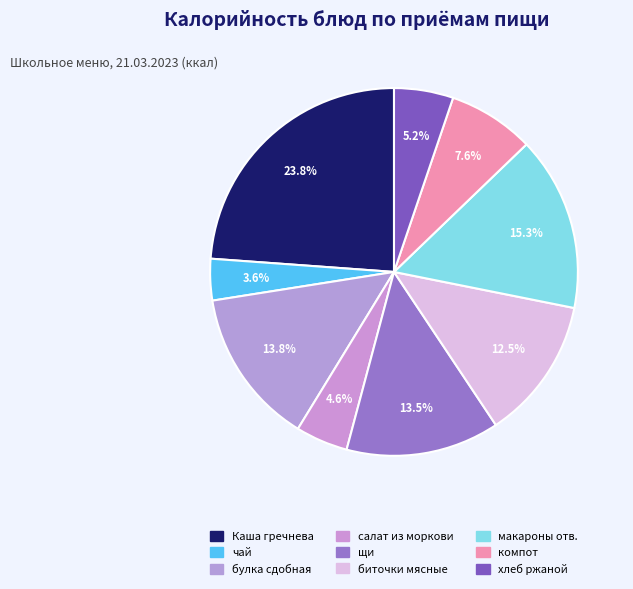

Count the number of slices in the pie.

9